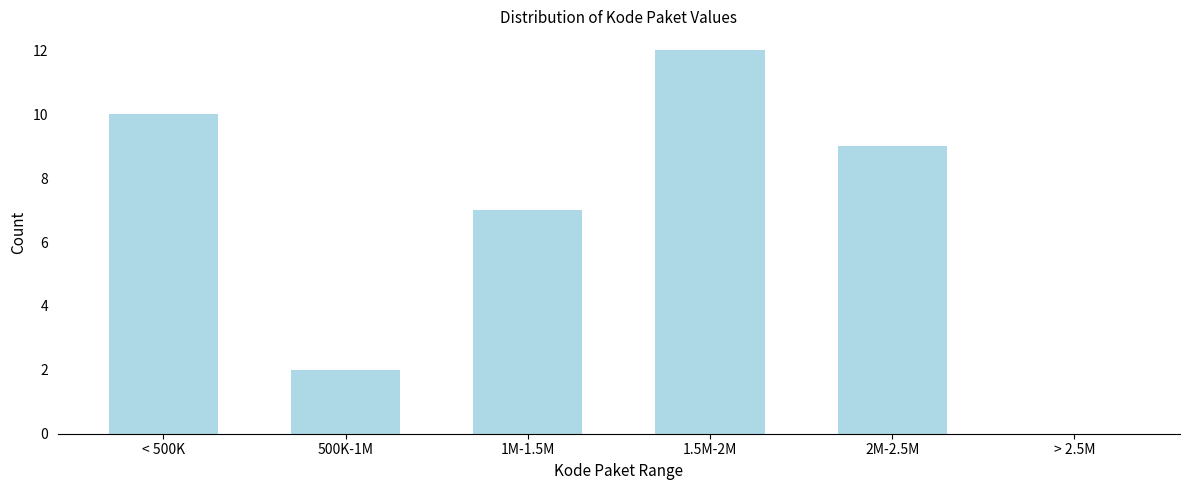

Reading left to right, list all the values displayed in this chart.

< 500K=10	500K-1M=2	1M-1.5M=7	1.5M-2M=12	2M-2.5M=9	> 2.5M=0